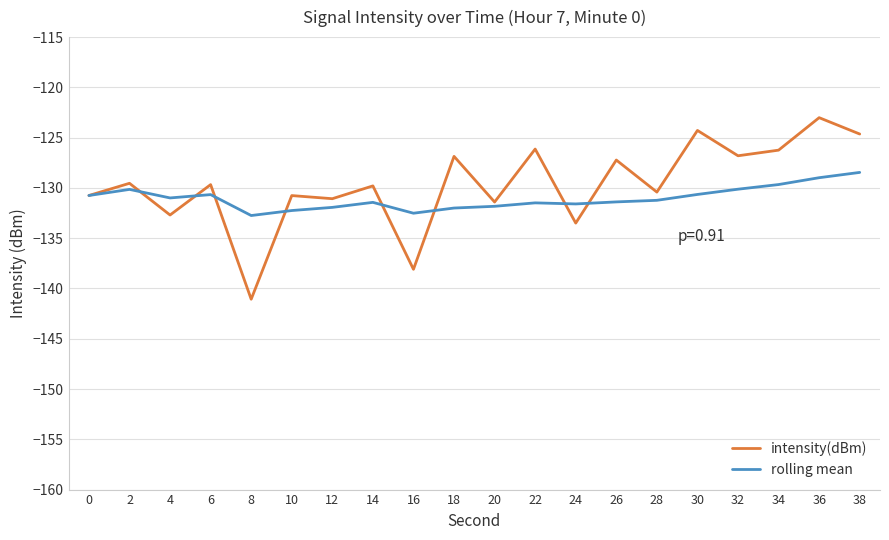

Is the value of rolling mean at 20 greater than the value of intensity(dBm) at 14?

No